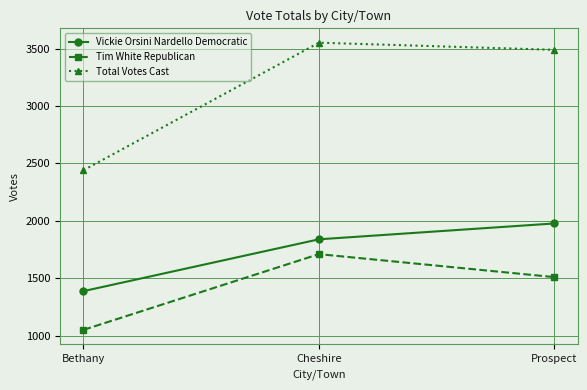

What is the difference between the highest and lowest values at Prospect?

1978